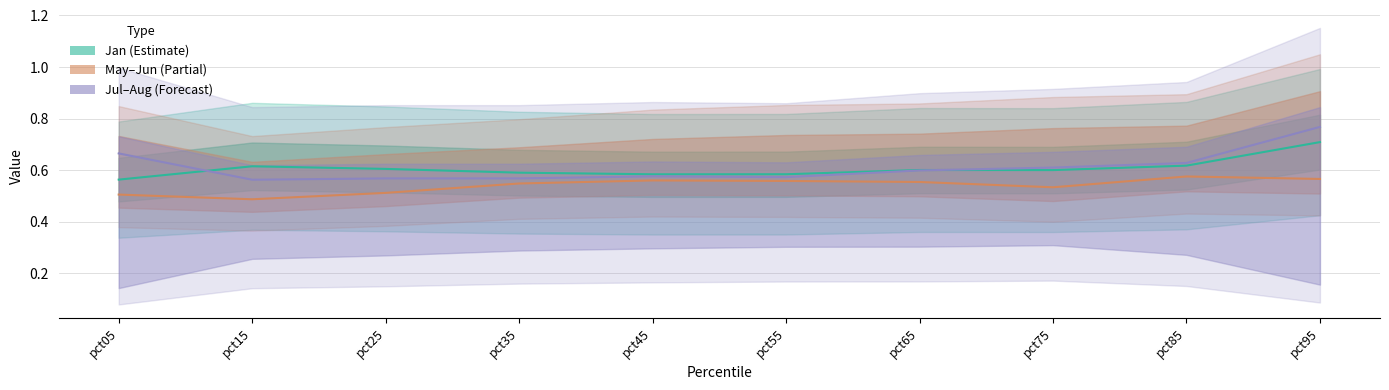

What is the sum of the May values at pct95 and pct25?

1.1